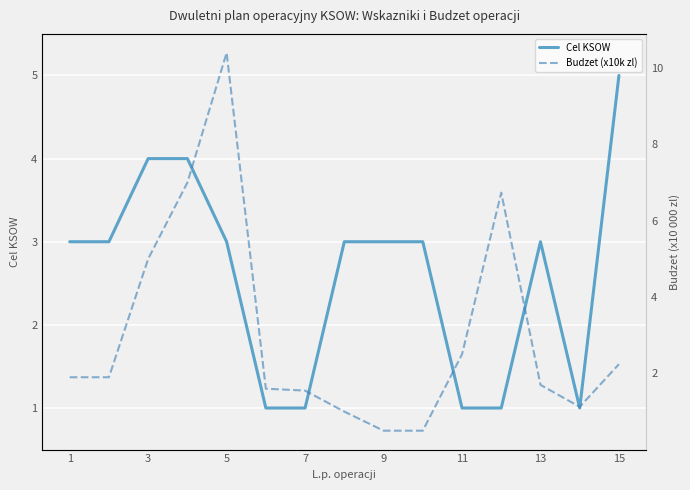

What is the difference between the maximum and minimum values in the Budzet (x10k zl) series?

9.9